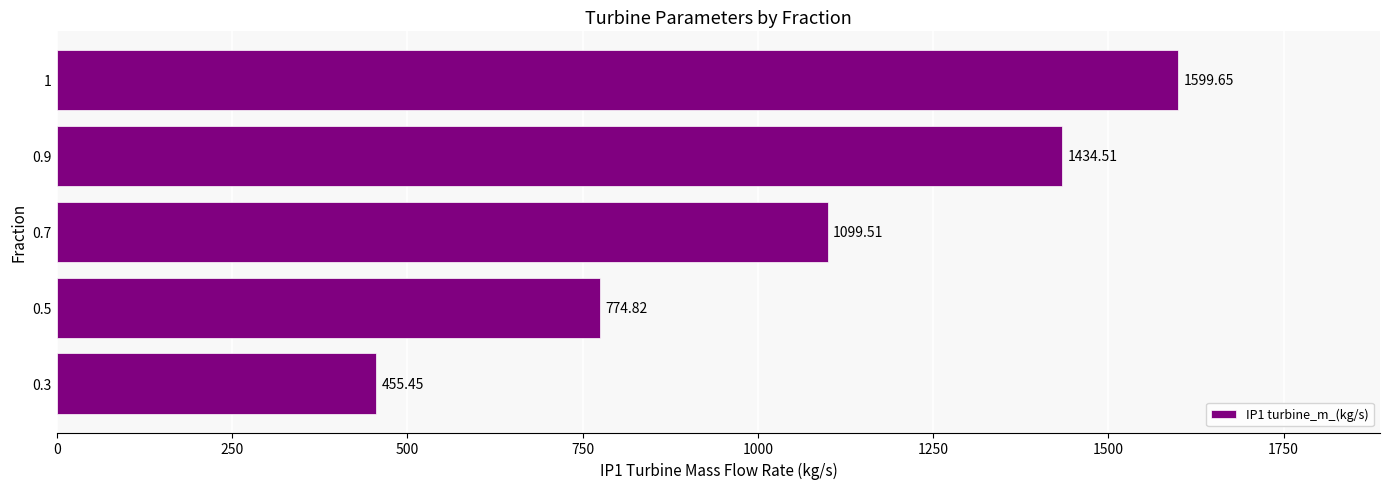

What is the difference between the values at 0.5 and 0.7?

324.7